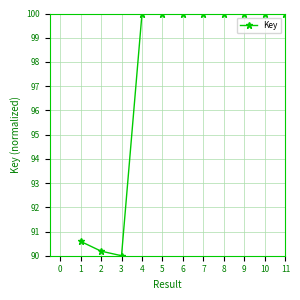

Approximately how many times larger is the value at 3 compared to 7?

0.9